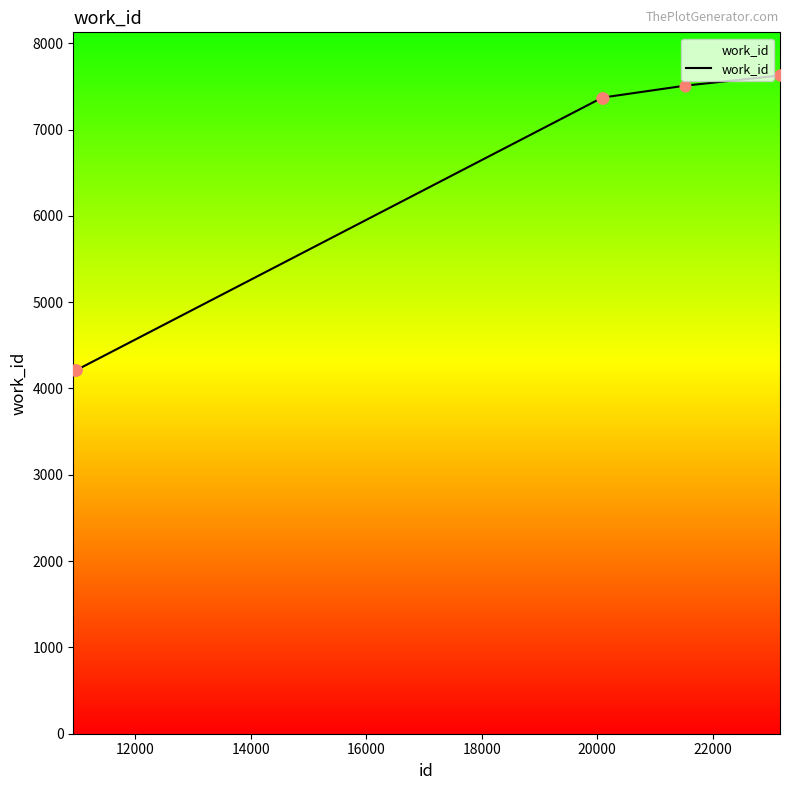

What is the greatest value displayed?

7626